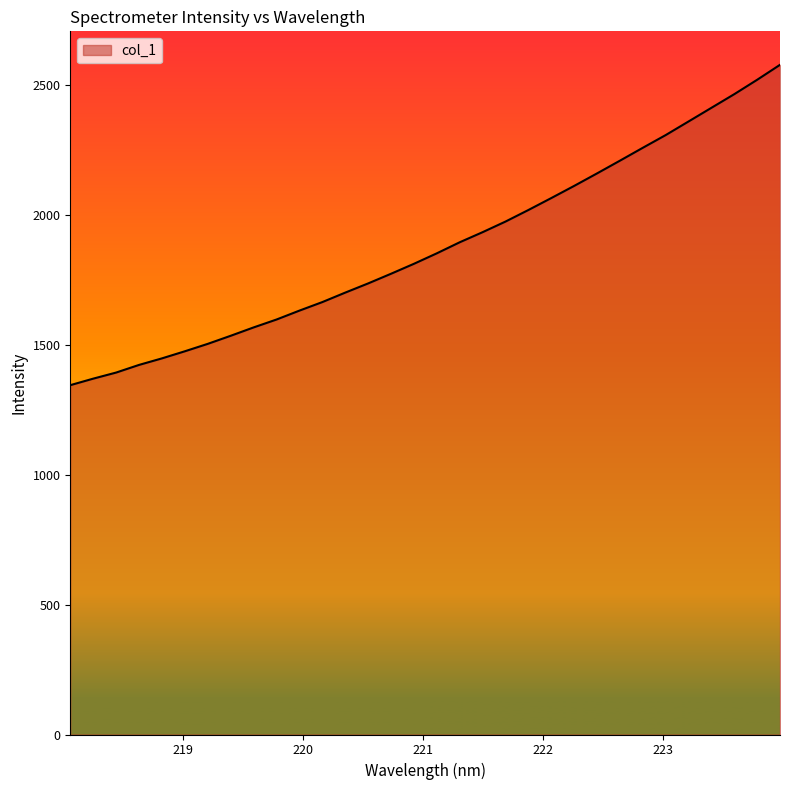

What is the difference between the second highest and second lowest values?

1150.6